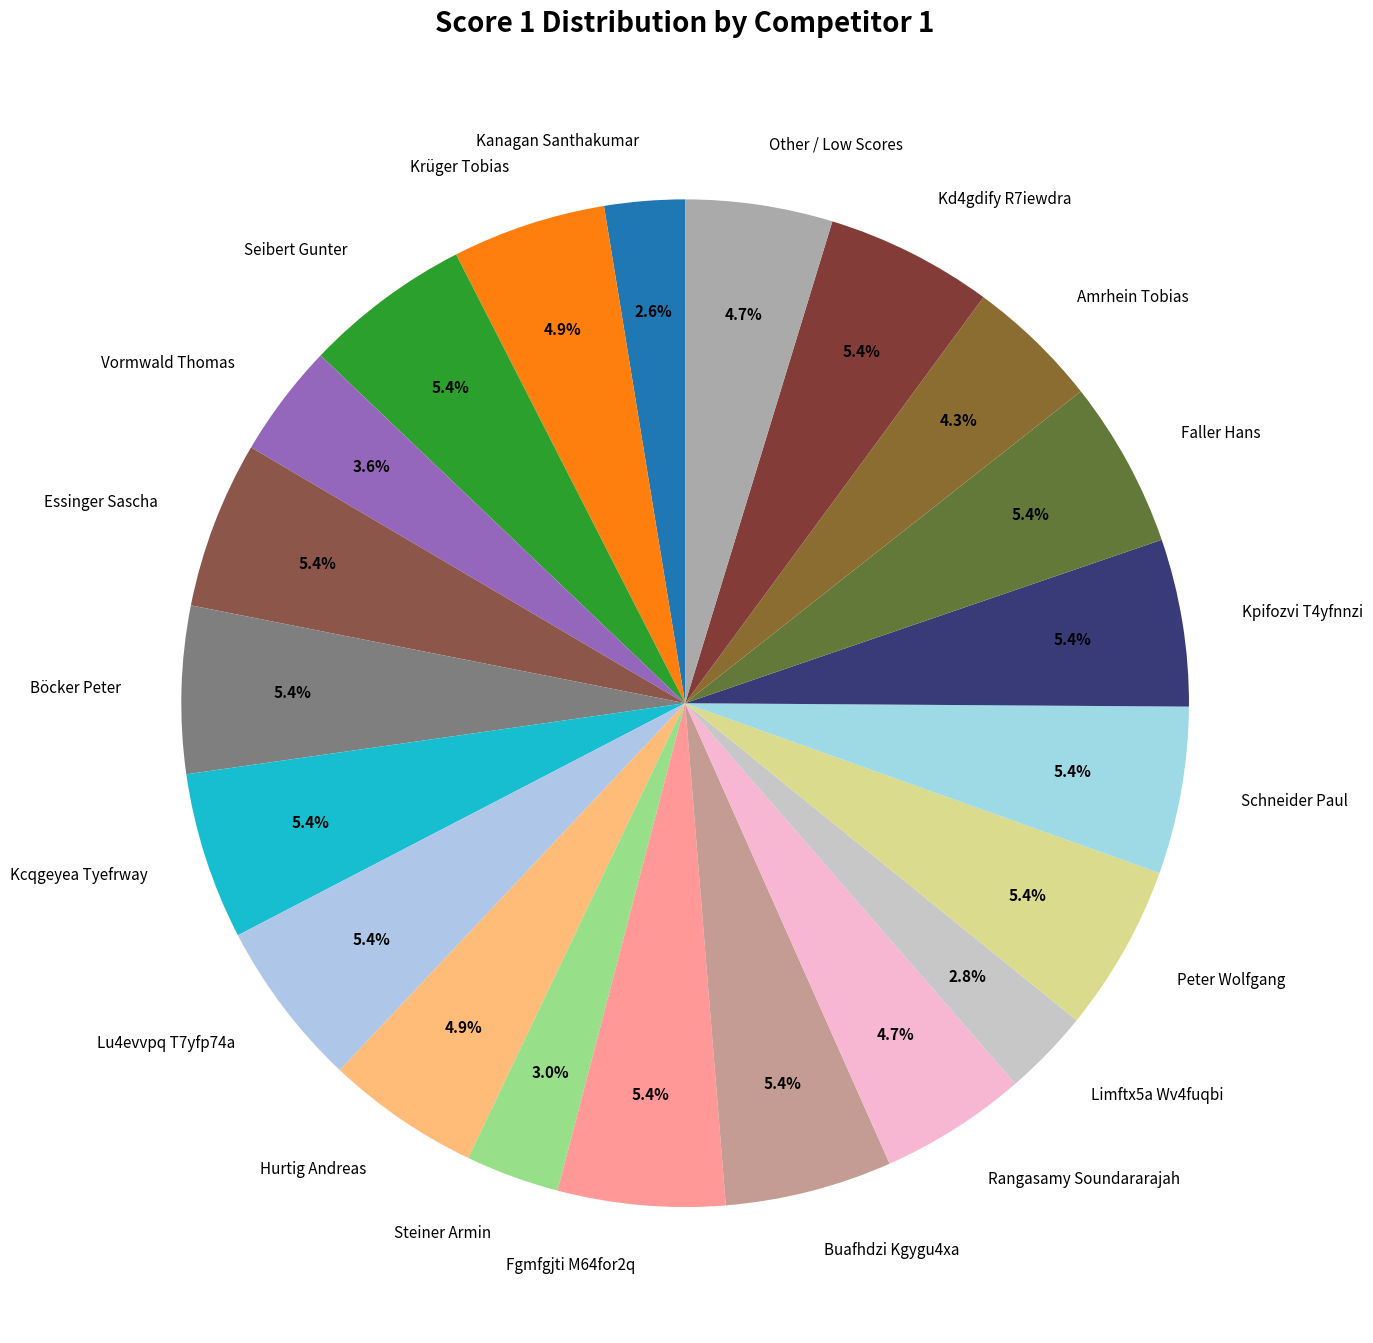

Is the sum of Böcker Peter and Fgmfgjti M64for2q greater than half?

No